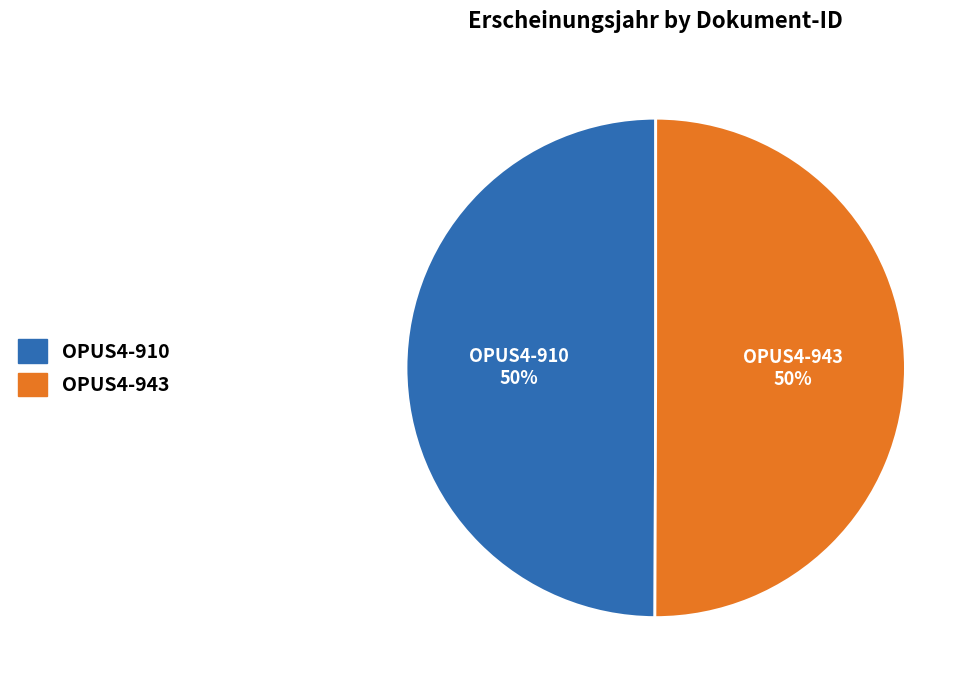

The OPUS4-943 slice represents 55% of the pie. True or false?

False